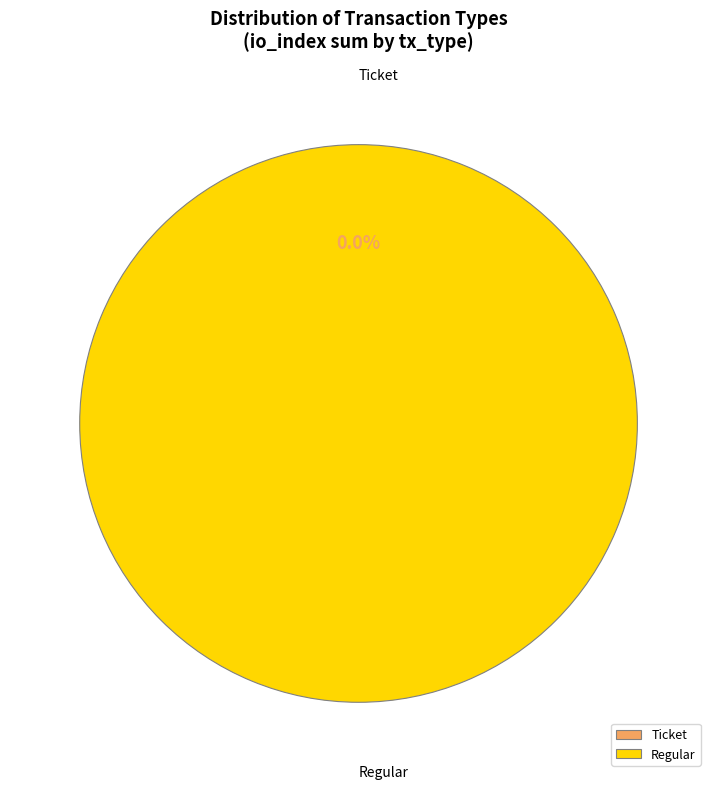

Does 2 represent more than half of the total?

Yes